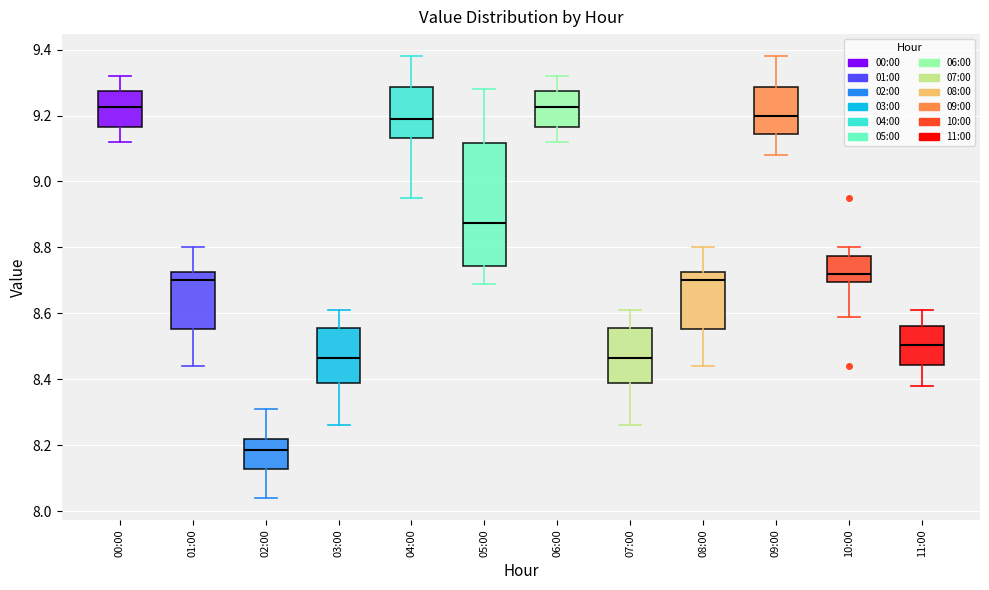

Where is the lower edge of the box for 09:00 on the y-axis? The values are not printed on the chart, so give them approximately, as read against the axis.

9.14